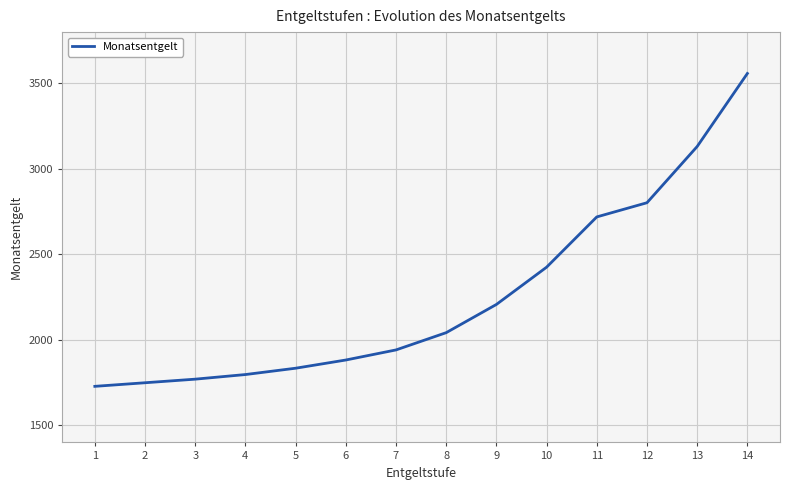

What is the minimum value shown in the chart?

1728